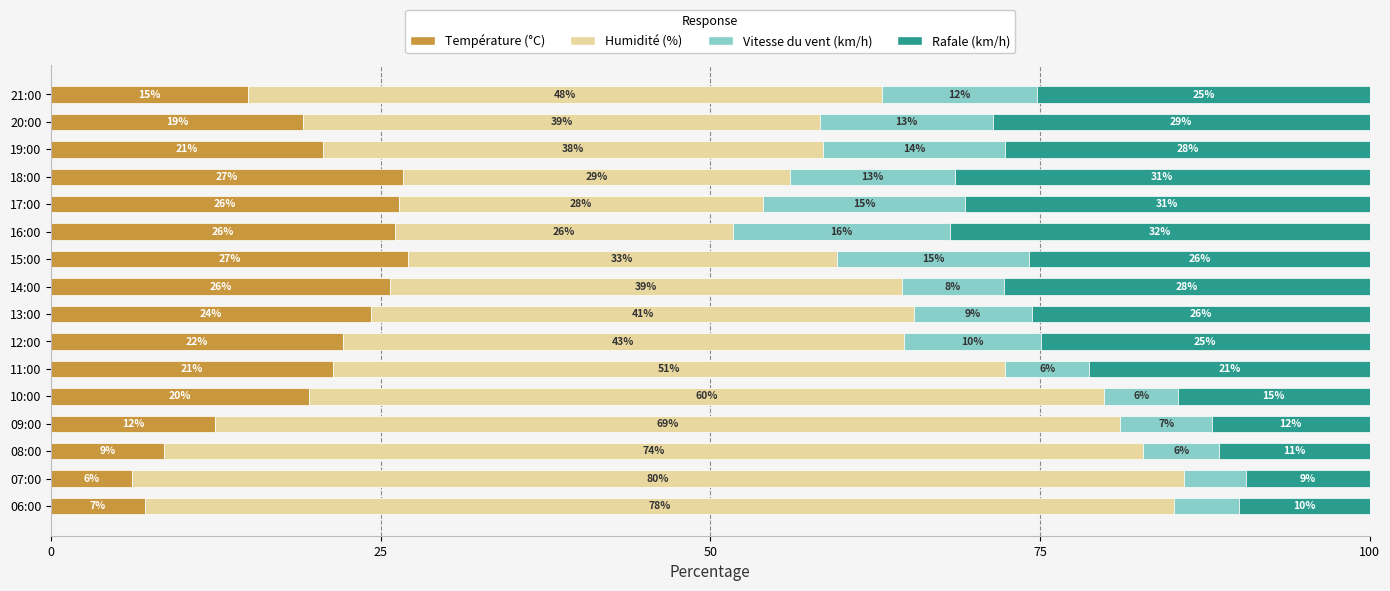

What position from the left is 10:00?

5